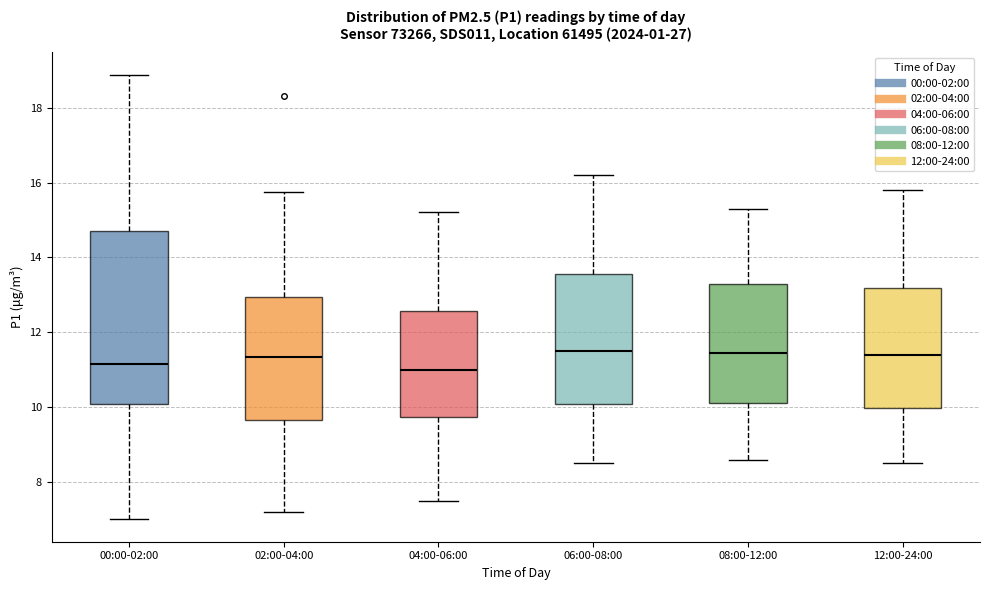

Reading left to right, transcribe this box plot: for each box, give where its median line is, the range the box spans, and where its two whiskers end, as read against the y-axis. The values are not printed on the chart, so give them approximately, as read against the axis.

00:00-02:00: median 11.2, box 10.0 to 14.6, whiskers 7.0 to 18.8
02:00-04:00: median 11.4, box 9.6 to 13.0, whiskers 7.2 to 15.8
04:00-06:00: median 11.0, box 9.8 to 12.6, whiskers 7.6 to 15.2
06:00-08:00: median 11.6, box 10.0 to 13.6, whiskers 8.6 to 16.2
08:00-12:00: median 11.4, box 10.2 to 13.4, whiskers 8.6 to 15.4
12:00-24:00: median 11.4, box 10.0 to 13.2, whiskers 8.6 to 15.8